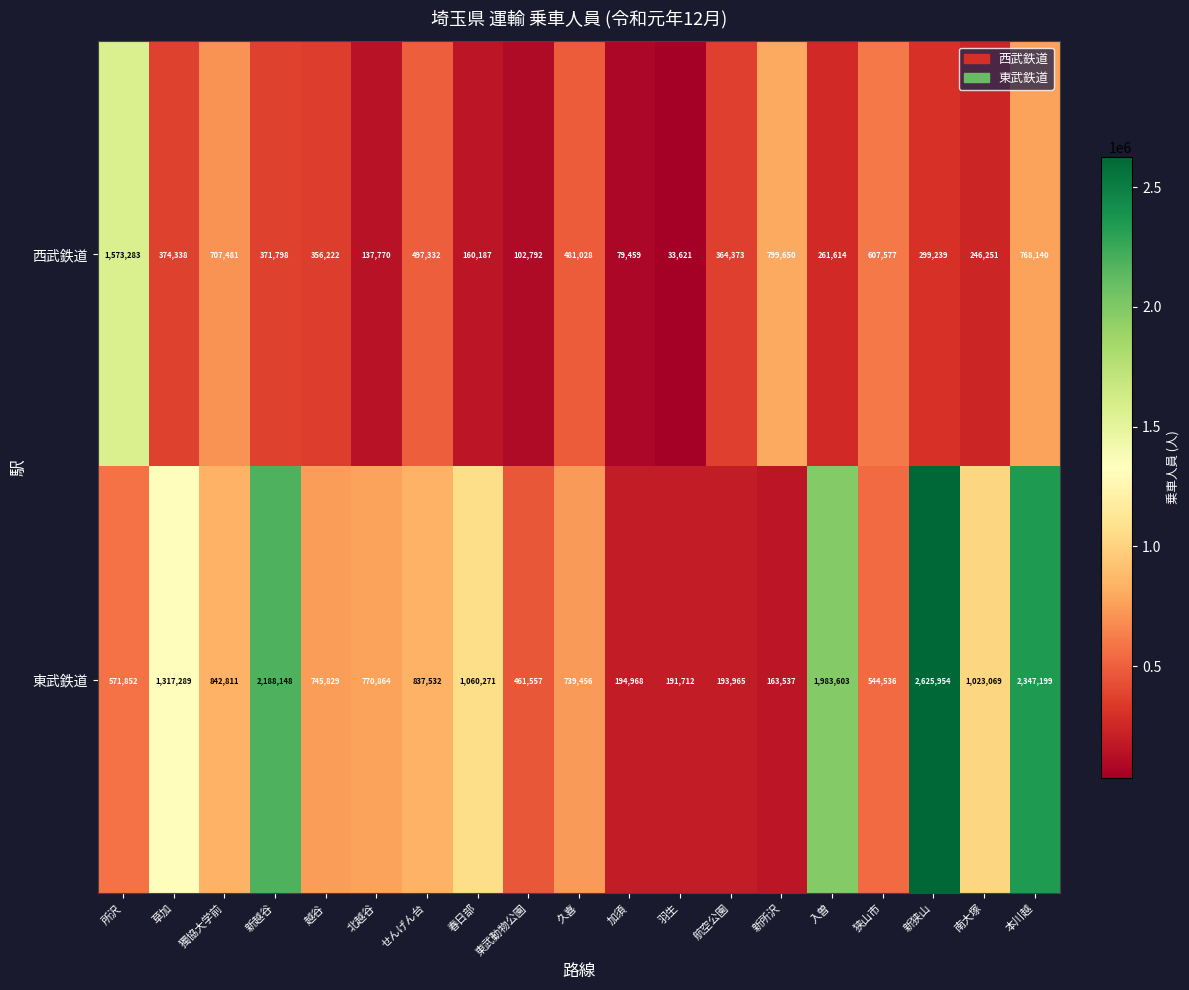

Rank the series by their maximum value, from highest to lowest.

東武鉄道, 西武鉄道